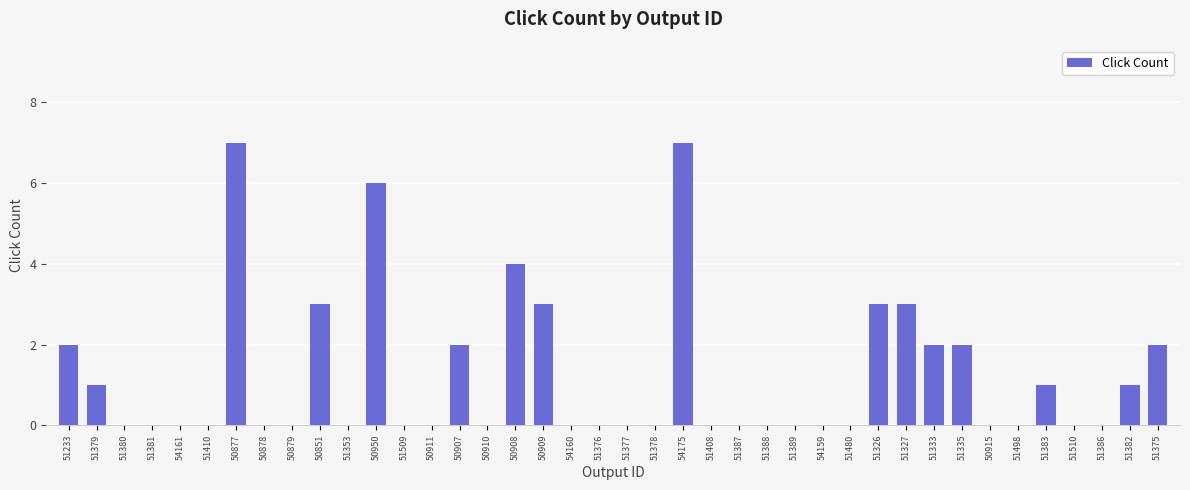

Approximately how many times larger is the value at 51326 compared to 54175?

0.4